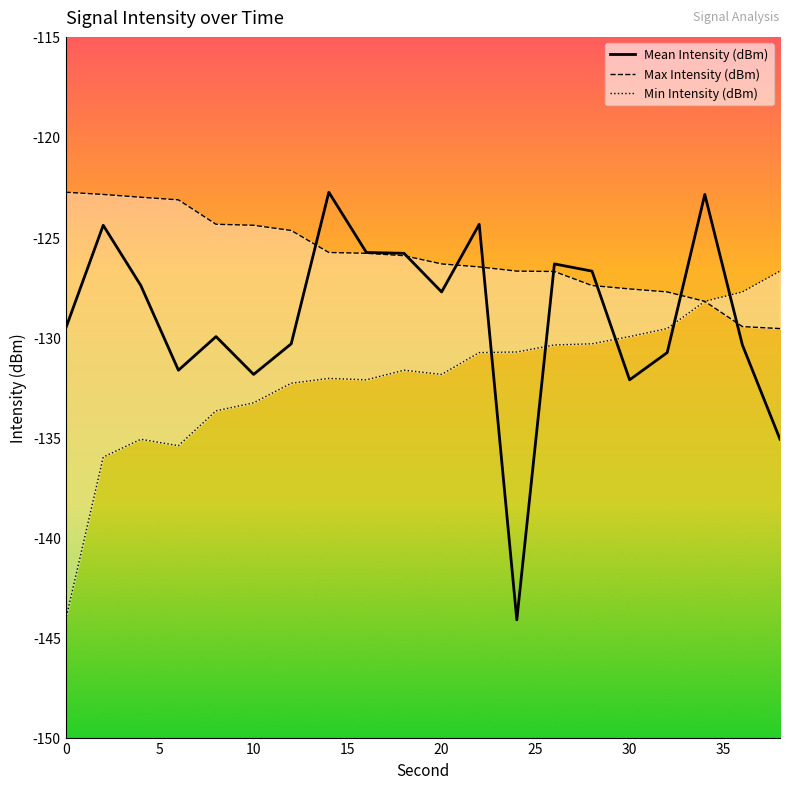

How many lines are shown in the chart?

3